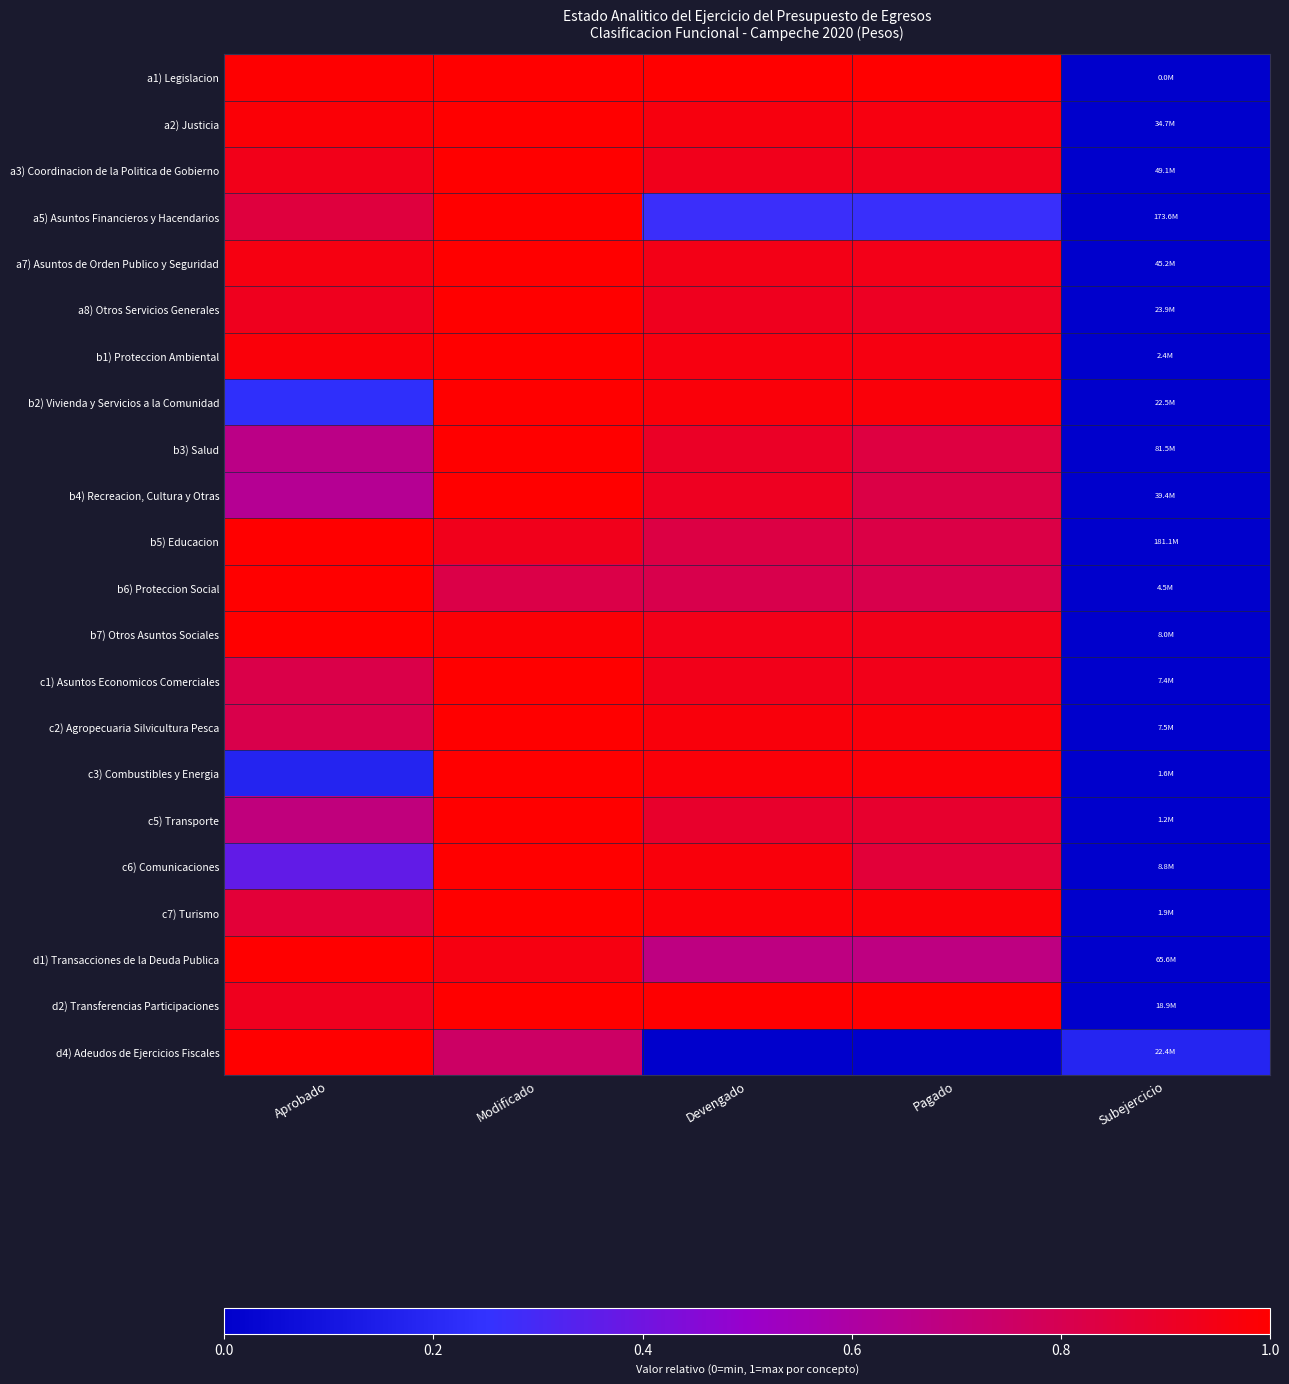

What is the spread (max minus min) of values at Subejercicio?

0.2